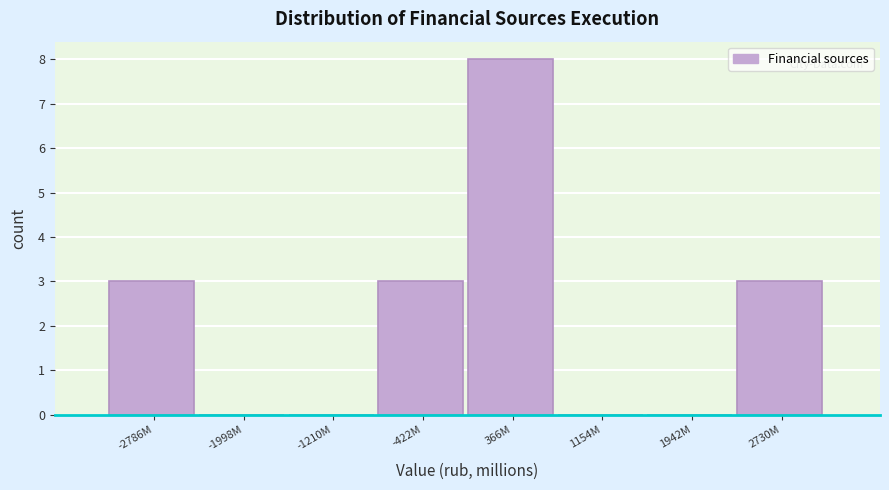

Reading left to right, extract all data points from this chart.

-2786M=3	-1998M=0	-1210M=0	-422M=3	366M=8	1154M=0	1942M=0	2730M=3